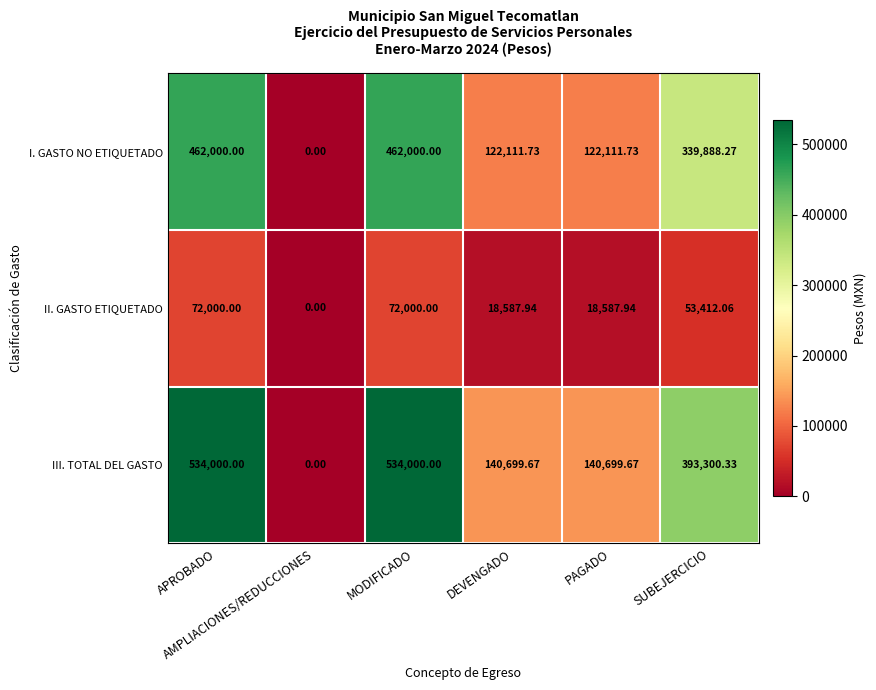

Rank the series by their average value, from highest to lowest.

III. TOTAL DEL GASTO, I. GASTO NO ETIQUETADO, II. GASTO ETIQUETADO